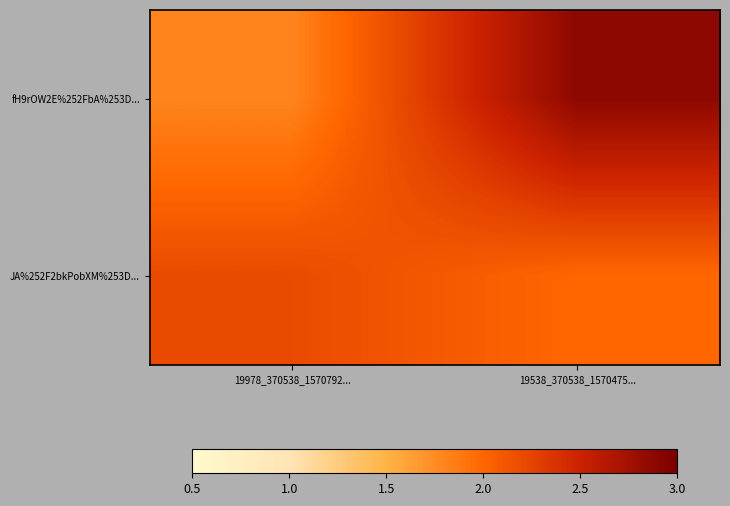

Between 19978_370538_1570792... and 19538_370538_1570475..., which series saw the biggest shift?

fH9rOW2E%252FbA%253D...